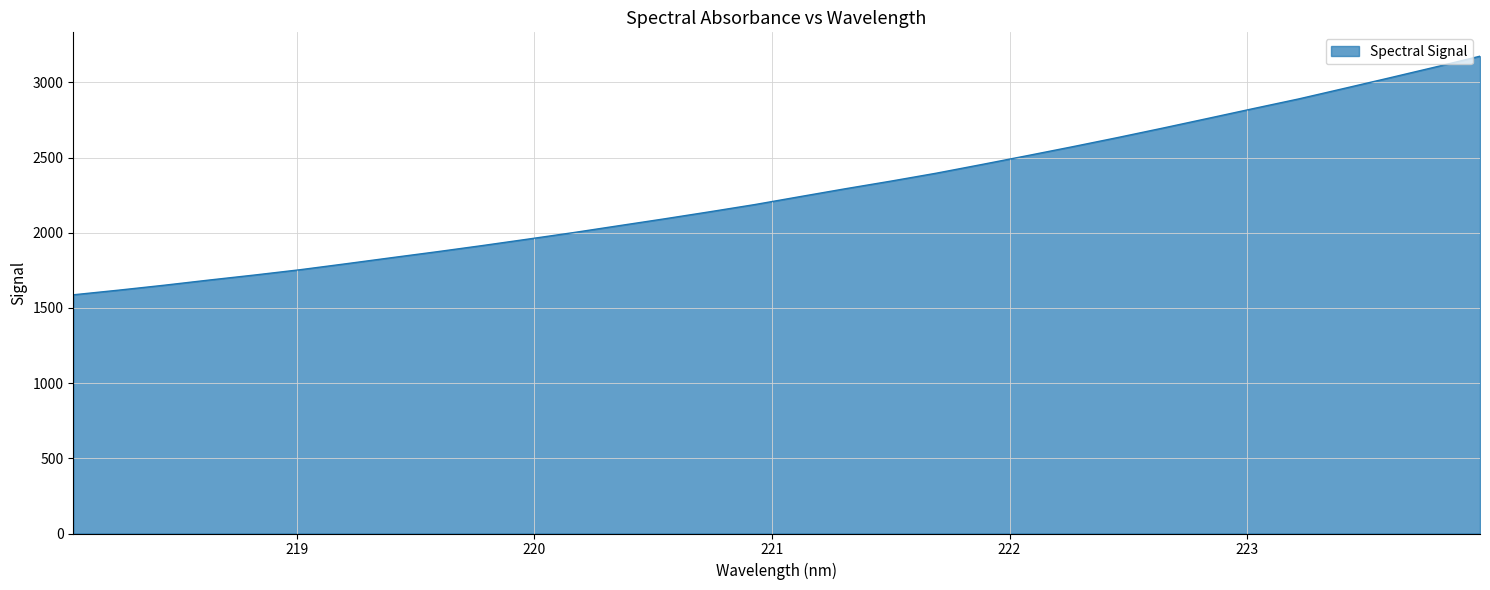

What is the average value?

2273.3